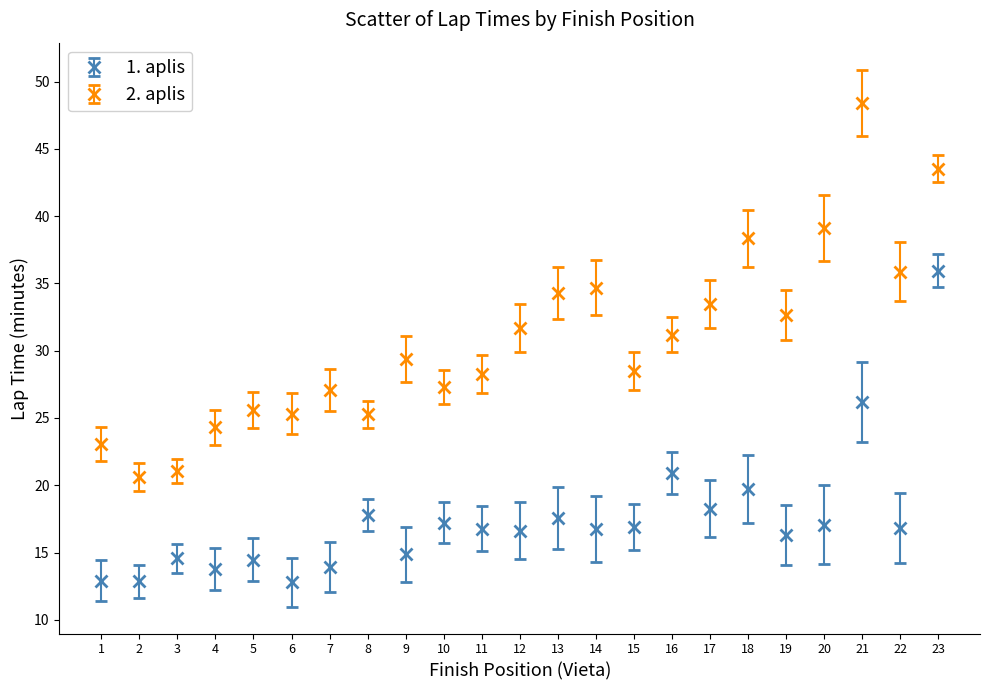

Is the value of 1. aplis at 1 greater than the value of 2. aplis at 18?

No